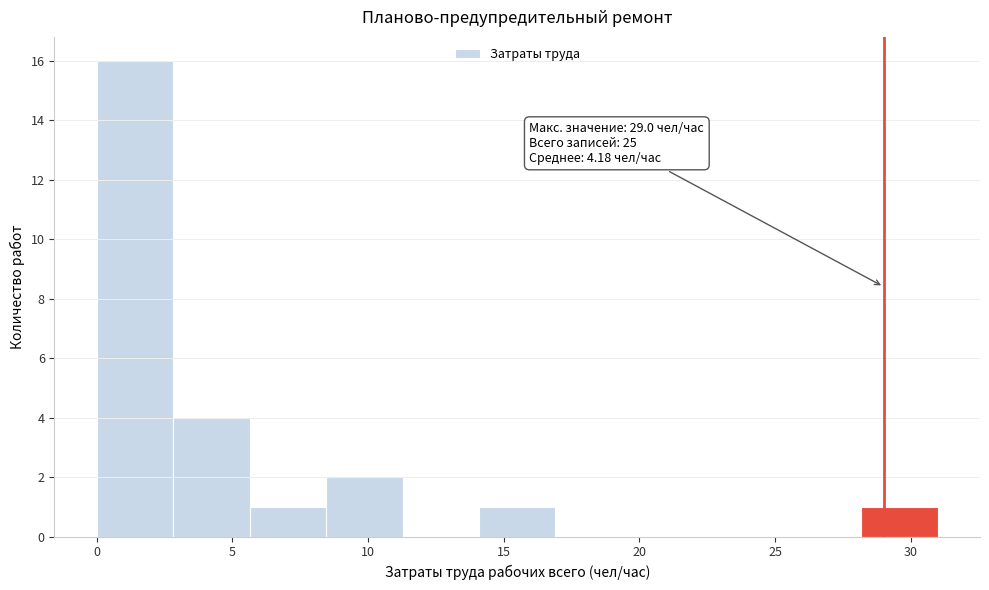

Over which range of the x-axis is the bar tallest?

0.0 to 3.0